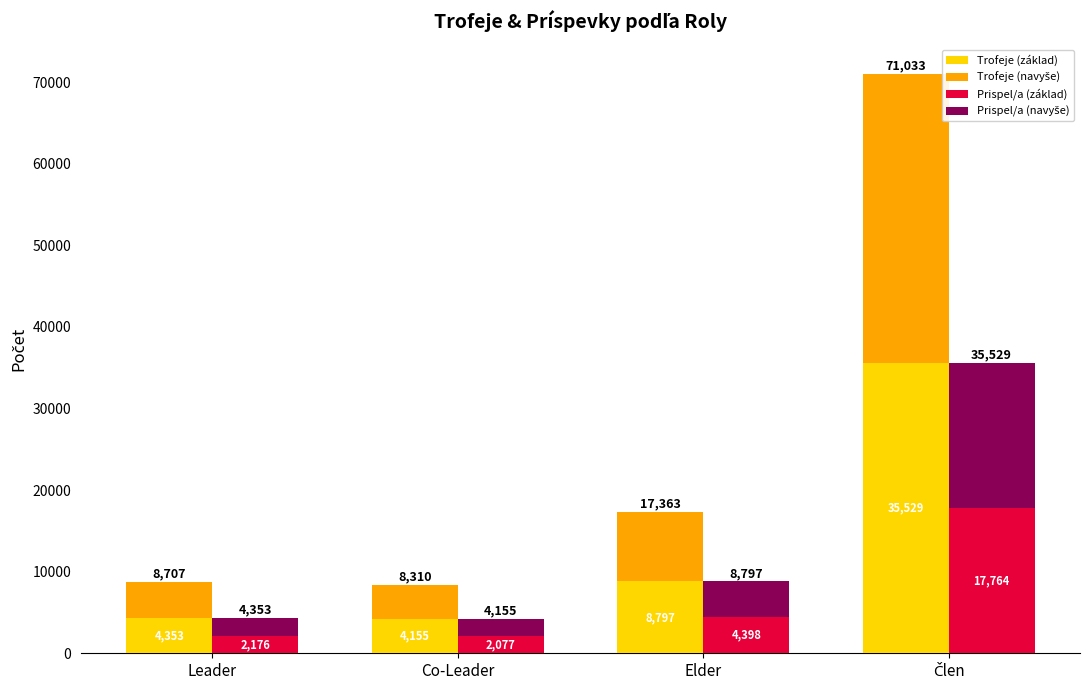

How many categories are shown in the chart?

4